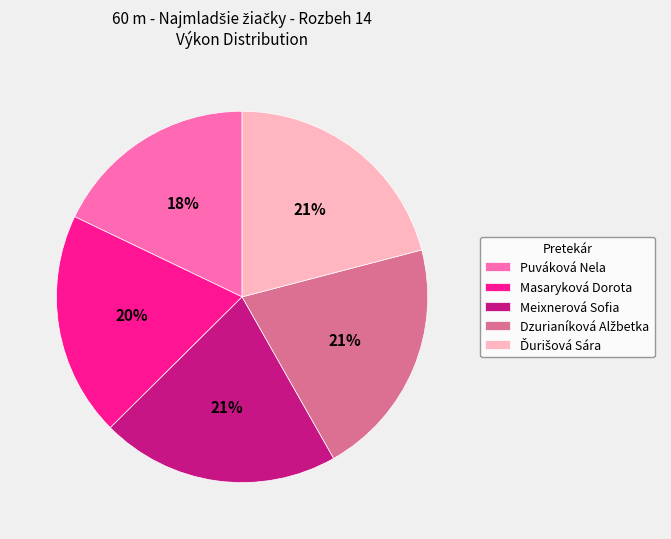

What is the smallest slice in the pie chart?

Puváková Nela